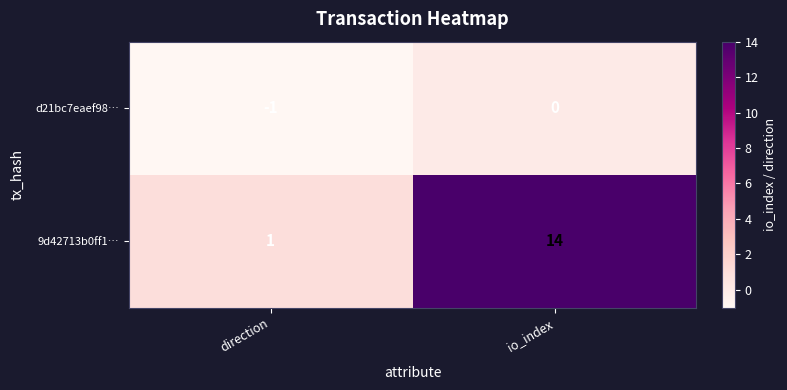

Rank the series by their average value, from lowest to highest.

d21bc7eaef98…, 9d42713b0ff1…